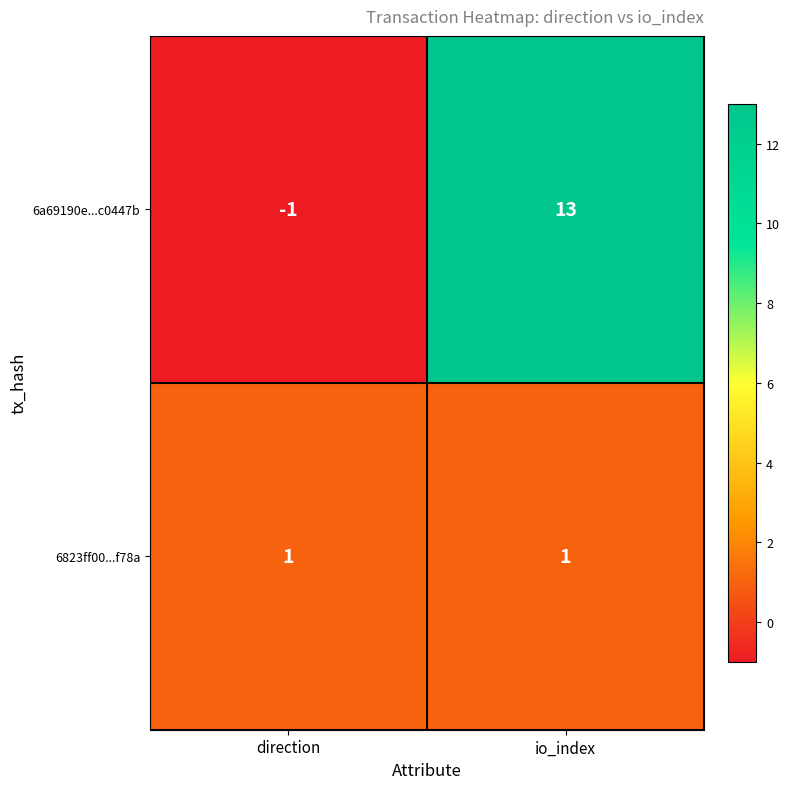

Which series has the largest range (max minus min)?

6a69190e...c0447b